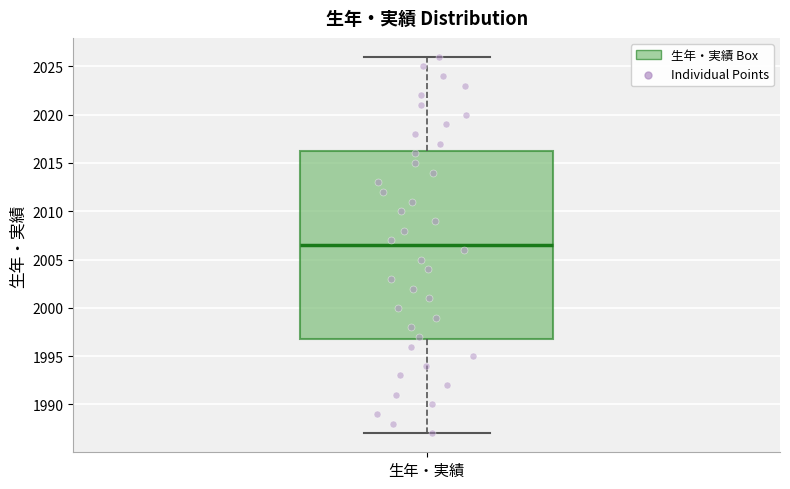

Where does the median line of the box for 生年・実績 sit on the y-axis? The values are not printed on the chart, so give them approximately, as read against the axis.

2006.5